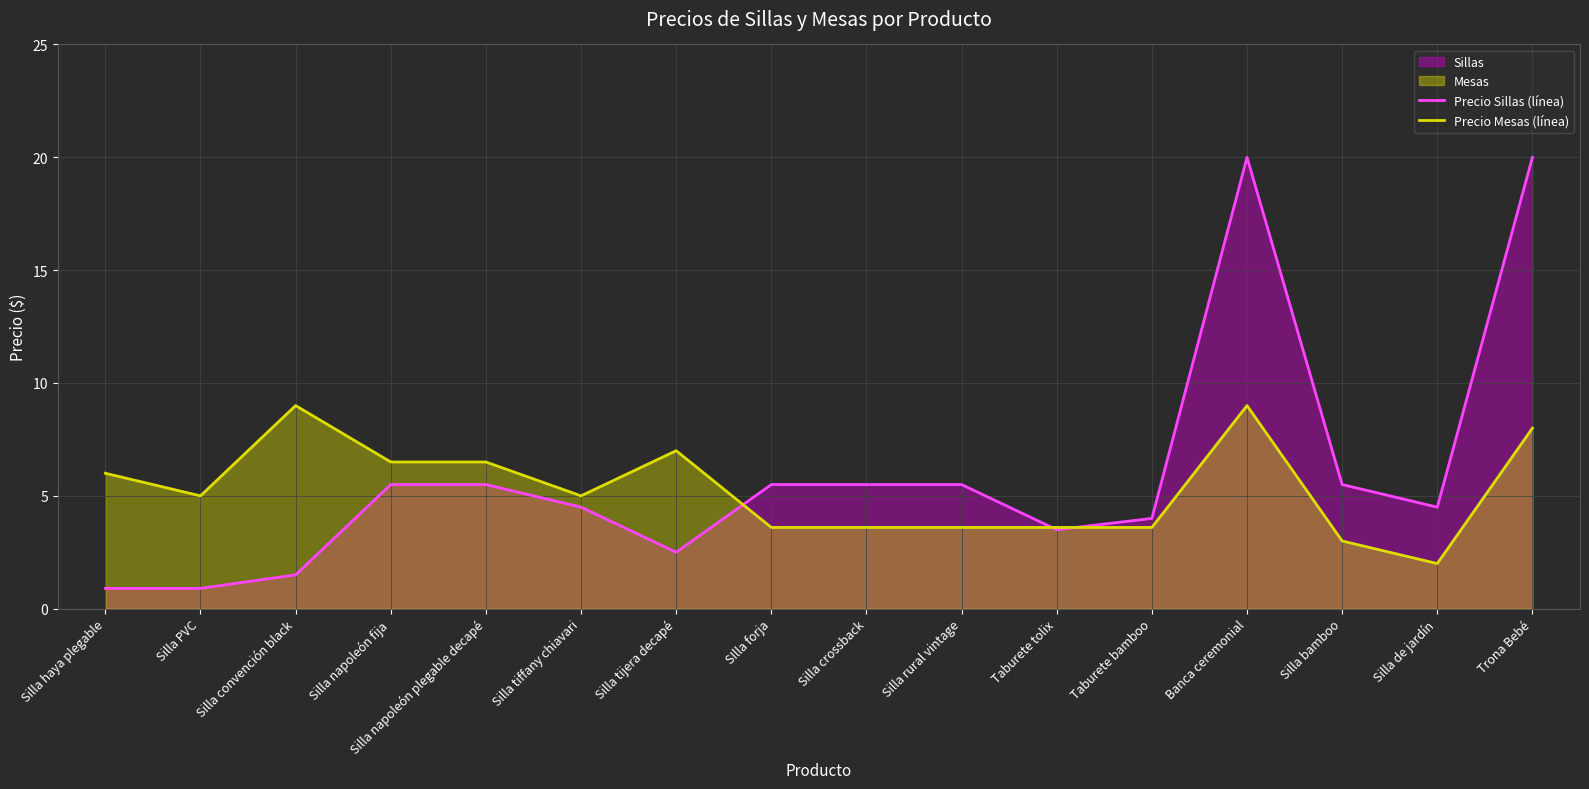

Which series ends up on top after the final intersection of Precio Mesas (línea) and Precio Sillas (línea)?

Precio Sillas (línea)